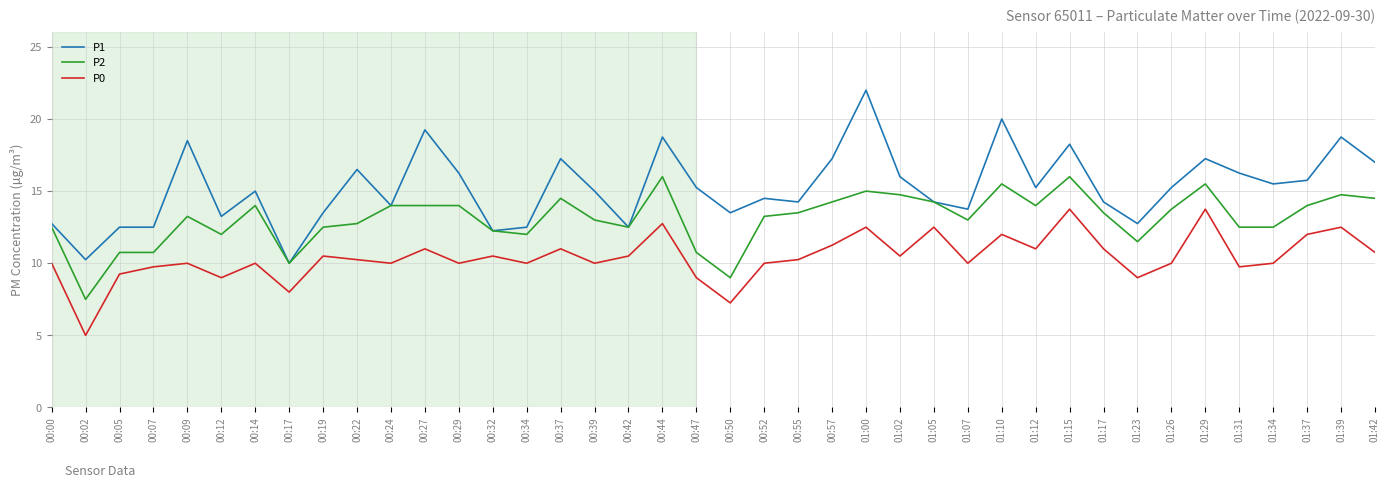

Rank the series by their average value, from lowest to highest.

P0, P2, P1